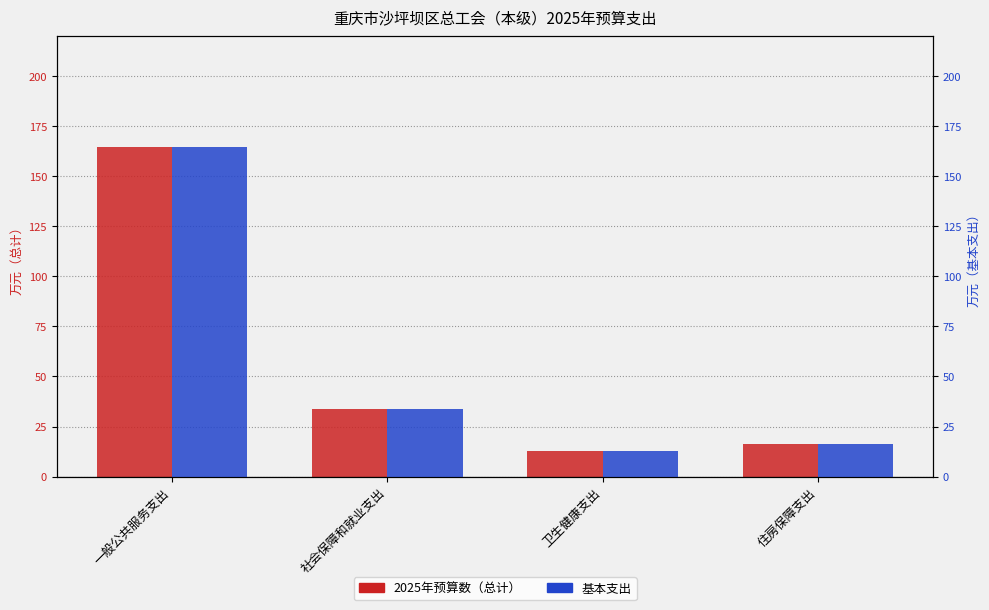

True or false: 基本支出 has a value of 164.7 at 一般公共服务支出.

True